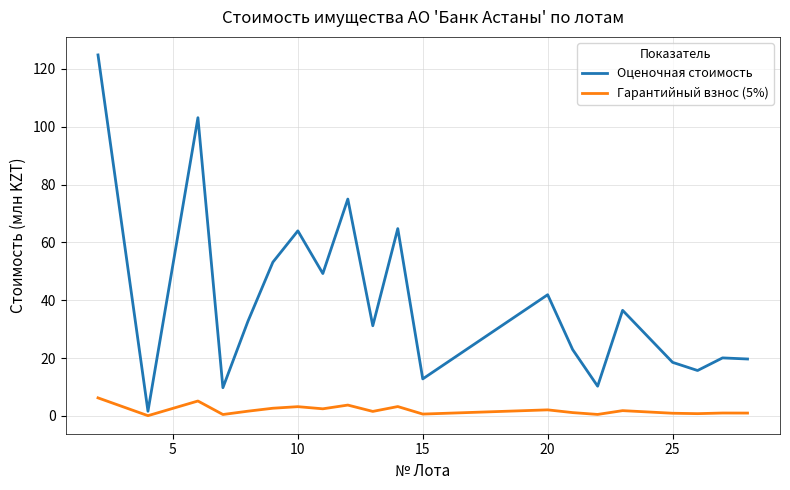

List the series in order of their overall mean, highest first.

Оценочная стоимость, Гарантийный взнос (5%)